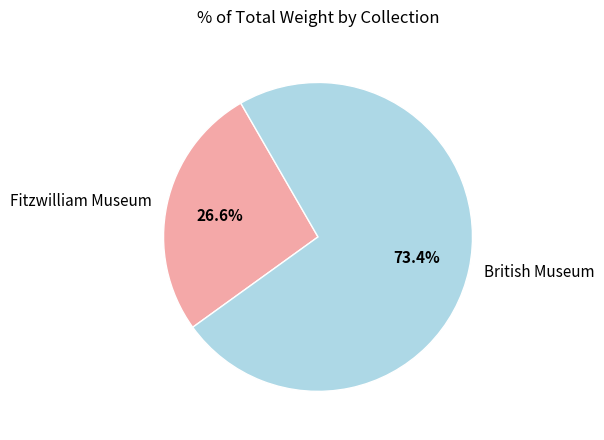

Which has a higher value, Fitzwilliam Museum or British Museum?

British Museum